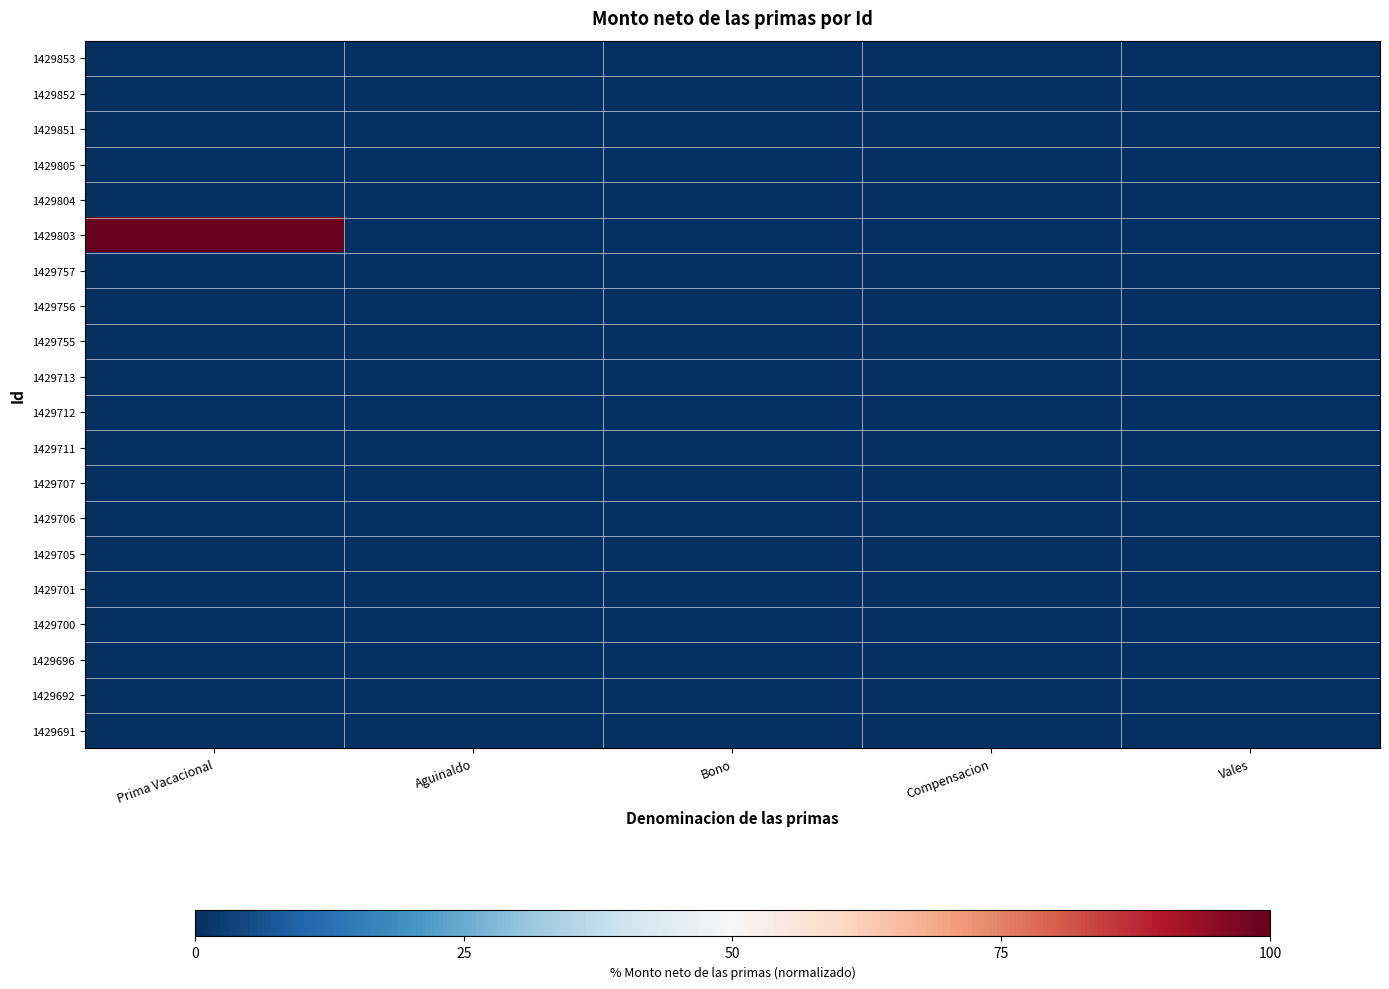

Reading right to left, what are all the values shown in this chart?

1429691: Vales=0	Compensacion=0	Bono=0	Aguinaldo=0	Prima Vacacional=0
1429692: Vales=0	Compensacion=0	Bono=0	Aguinaldo=0	Prima Vacacional=0
1429696: Vales=0	Compensacion=0	Bono=0	Aguinaldo=0	Prima Vacacional=0
1429700: Vales=0	Compensacion=0	Bono=0	Aguinaldo=0	Prima Vacacional=0
1429701: Vales=0	Compensacion=0	Bono=0	Aguinaldo=0	Prima Vacacional=0
1429705: Vales=0	Compensacion=0	Bono=0	Aguinaldo=0	Prima Vacacional=0
1429706: Vales=0	Compensacion=0	Bono=0	Aguinaldo=0	Prima Vacacional=0
1429707: Vales=0	Compensacion=0	Bono=0	Aguinaldo=0	Prima Vacacional=0
1429711: Vales=0	Compensacion=0	Bono=0	Aguinaldo=0	Prima Vacacional=0
1429712: Vales=0	Compensacion=0	Bono=0	Aguinaldo=0	Prima Vacacional=0
1429713: Vales=0	Compensacion=0	Bono=0	Aguinaldo=0	Prima Vacacional=0
1429755: Vales=0	Compensacion=0	Bono=0	Aguinaldo=0	Prima Vacacional=0
1429756: Vales=0	Compensacion=0	Bono=0	Aguinaldo=0	Prima Vacacional=0
1429757: Vales=0	Compensacion=0	Bono=0	Aguinaldo=0	Prima Vacacional=0
1429803: Vales=0	Compensacion=0	Bono=0	Aguinaldo=0	Prima Vacacional=100
1429804: Vales=0	Compensacion=0	Bono=0	Aguinaldo=0	Prima Vacacional=0
1429805: Vales=0	Compensacion=0	Bono=0	Aguinaldo=0	Prima Vacacional=0
1429851: Vales=0	Compensacion=0	Bono=0	Aguinaldo=0	Prima Vacacional=0
1429852: Vales=0	Compensacion=0	Bono=0	Aguinaldo=0	Prima Vacacional=0
1429853: Vales=0	Compensacion=0	Bono=0	Aguinaldo=0	Prima Vacacional=0